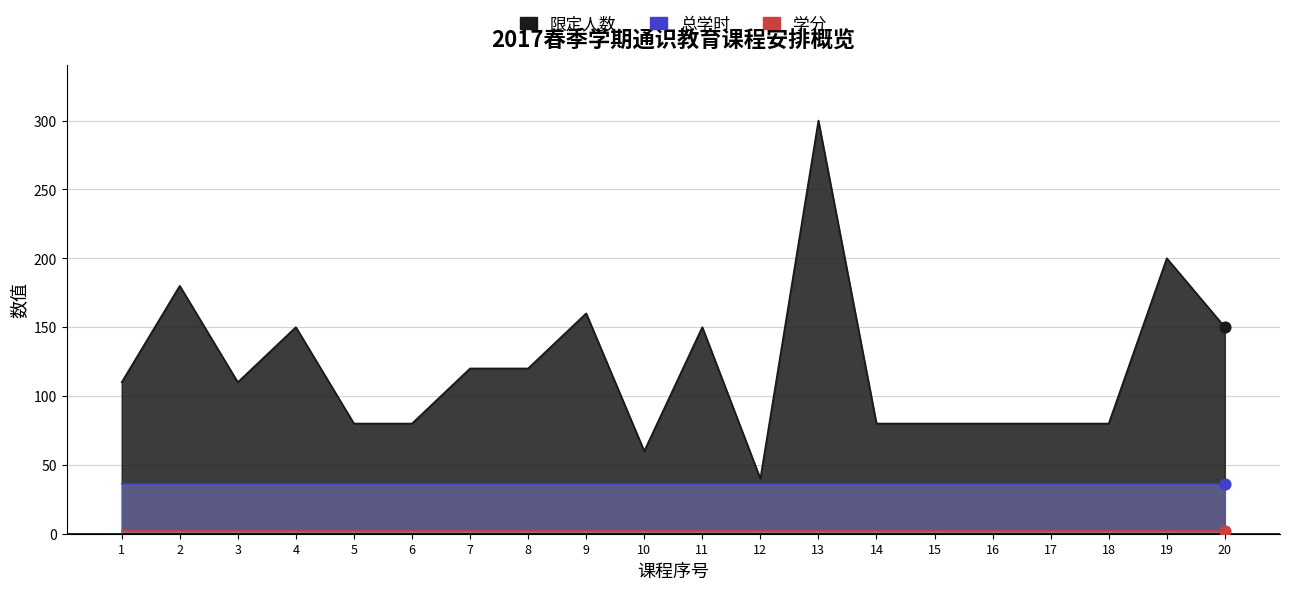

Is the value of 总学时 at 7 greater than the value of 学分 at 2?

Yes